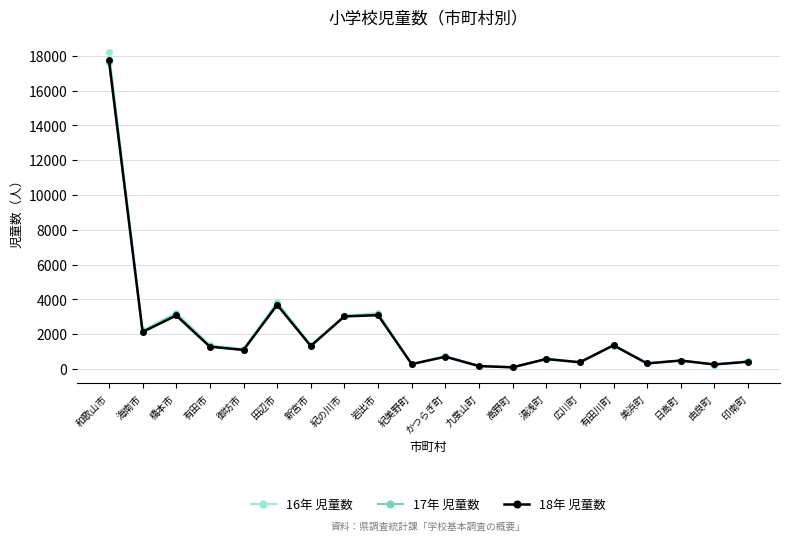

What is the difference between the highest and lowest values at 御坊市?

55